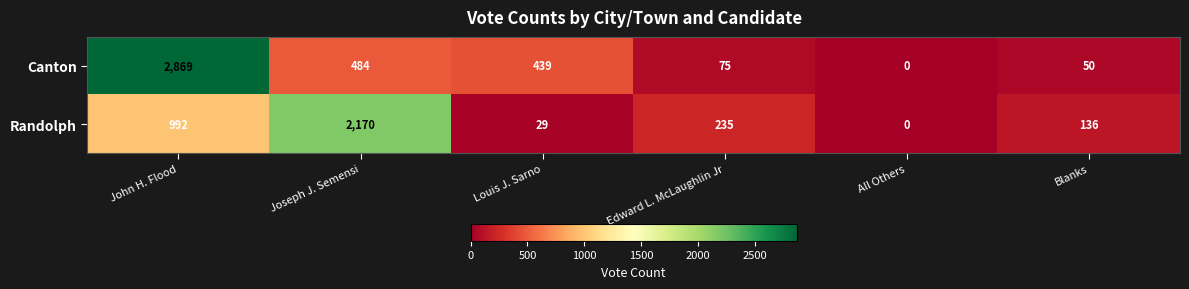

What is the difference between the Randolph values at Edward L. McLaughlin Jr and All Others?

235